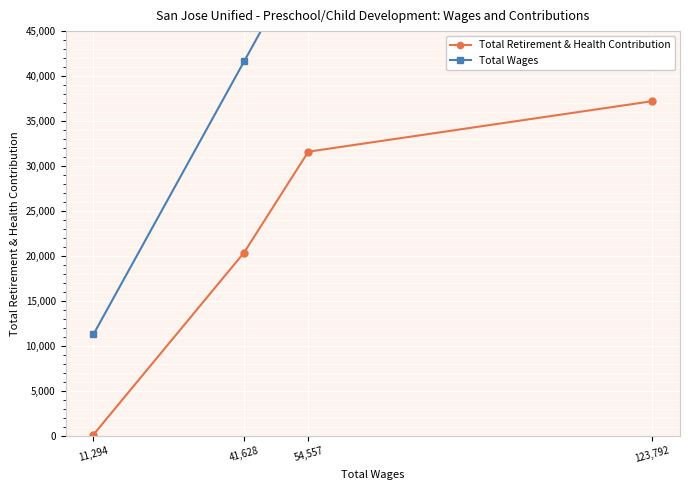

What is the difference between the Total Wages values at 123,792 and 11,294?

112498